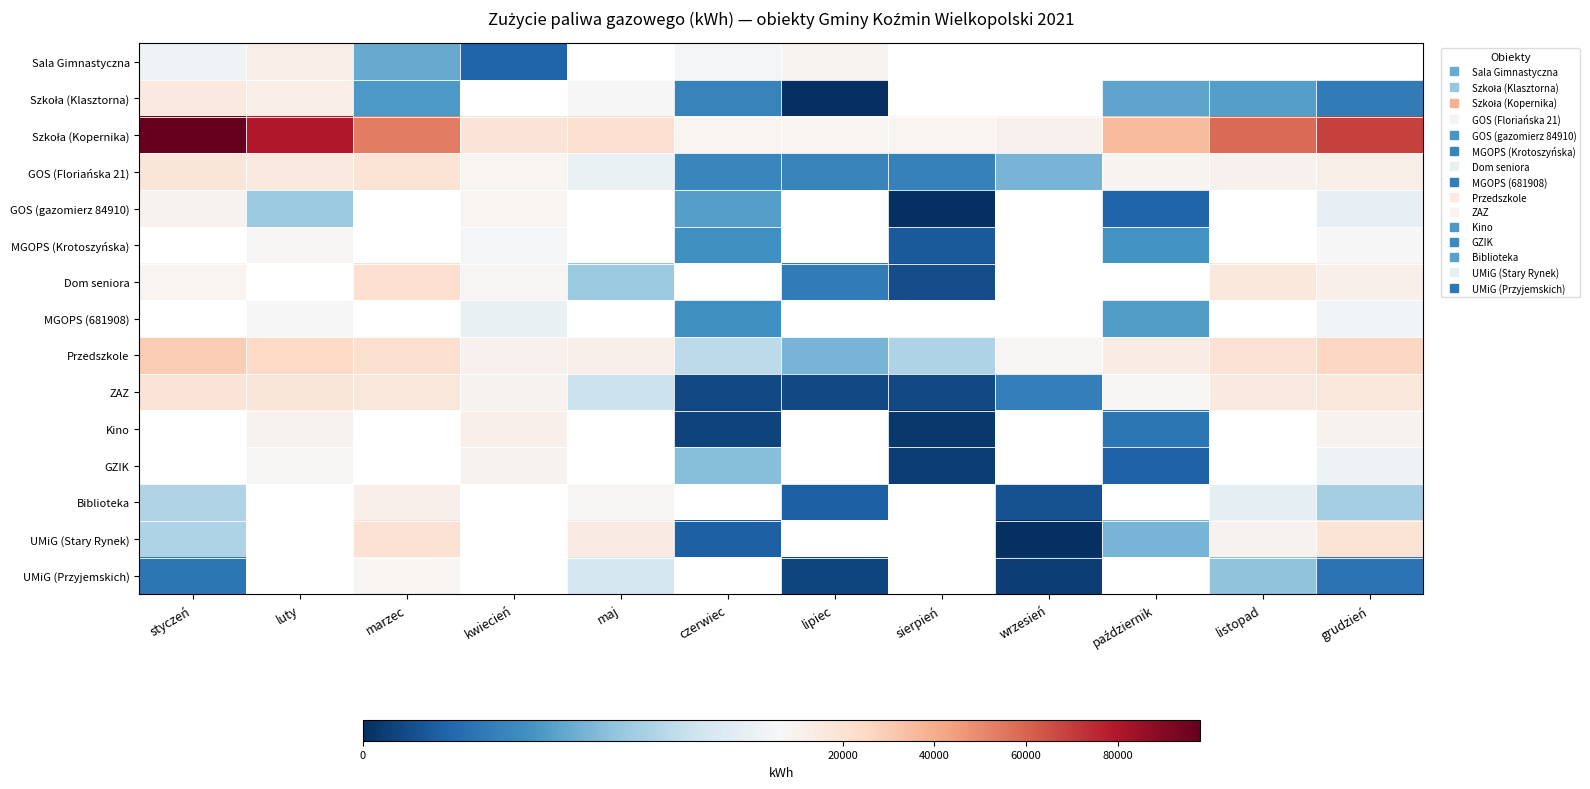

The value of Kino at sierpień is 365.5. True or false?

False